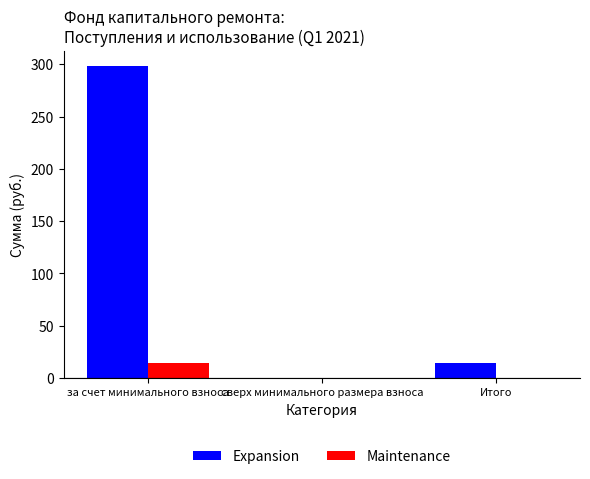

Reading right to left, extract all data points from this chart.

Expansion: 14.4	0.0	298.2
Maintenance: 0.0	0.0	14.4